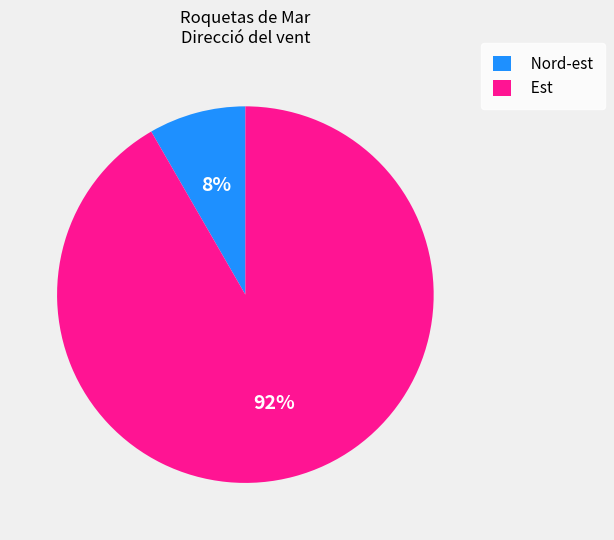

Does any single category account for the majority?

Yes